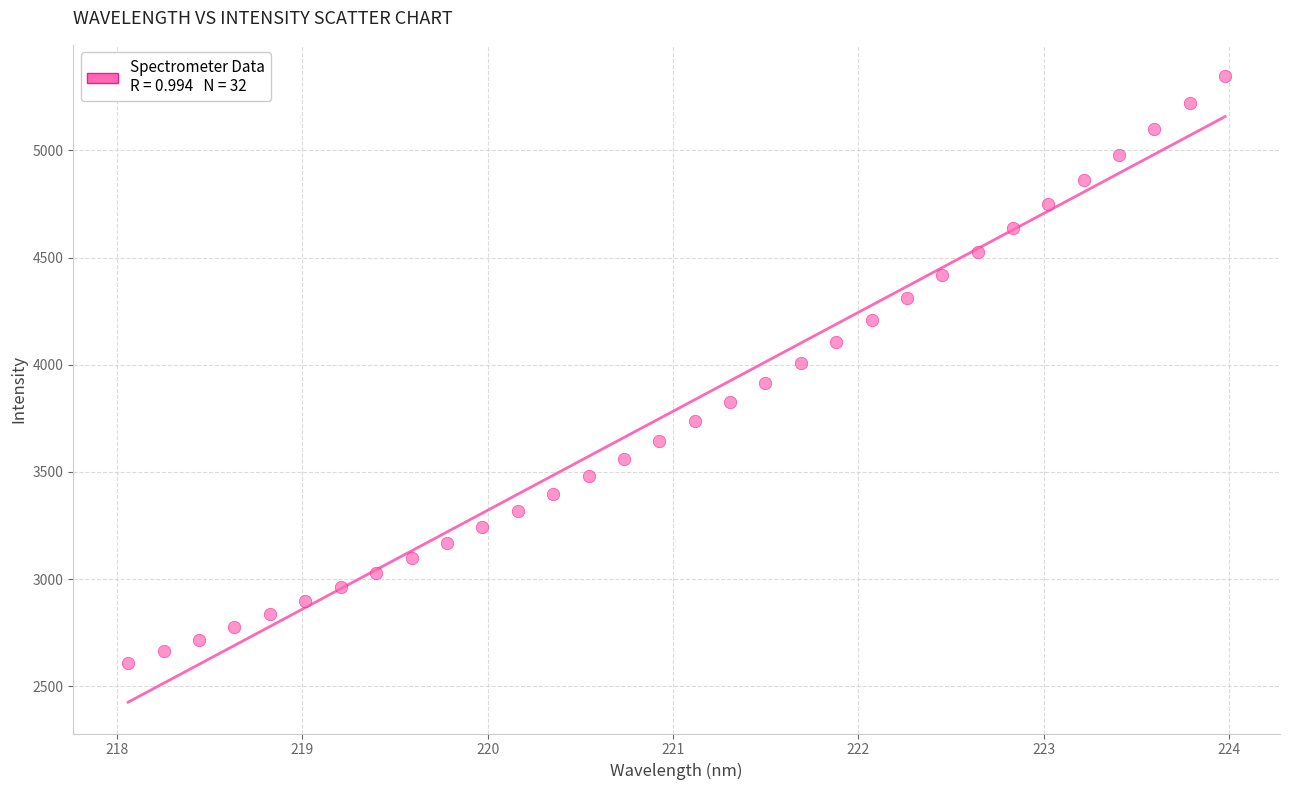

What is the range of X values (max minus min)?

5.9